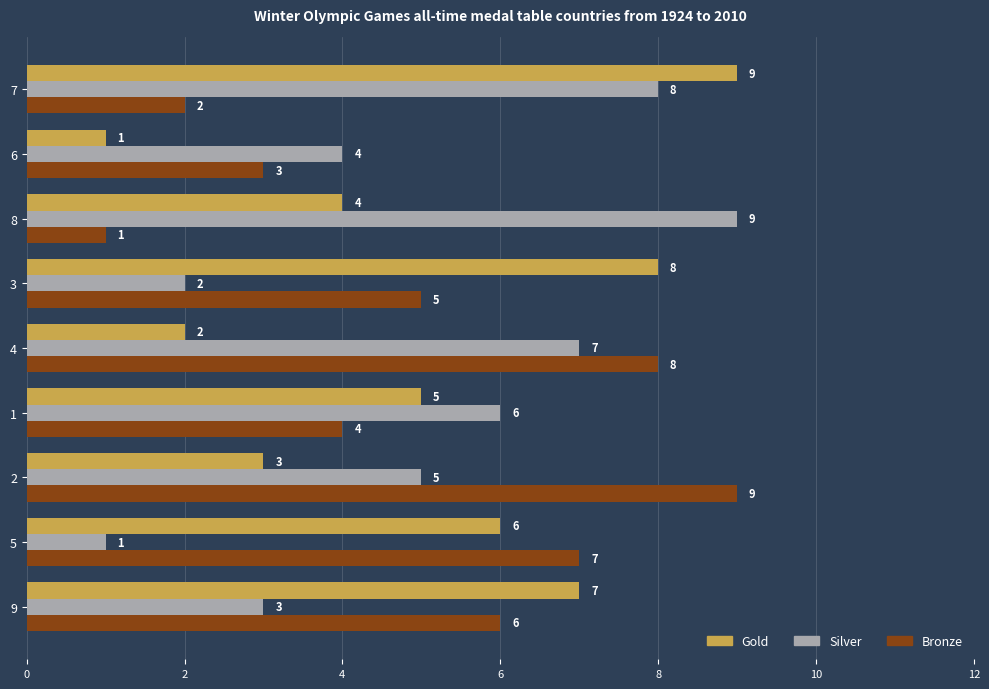

What is the difference between the highest and lowest values at 5?

6